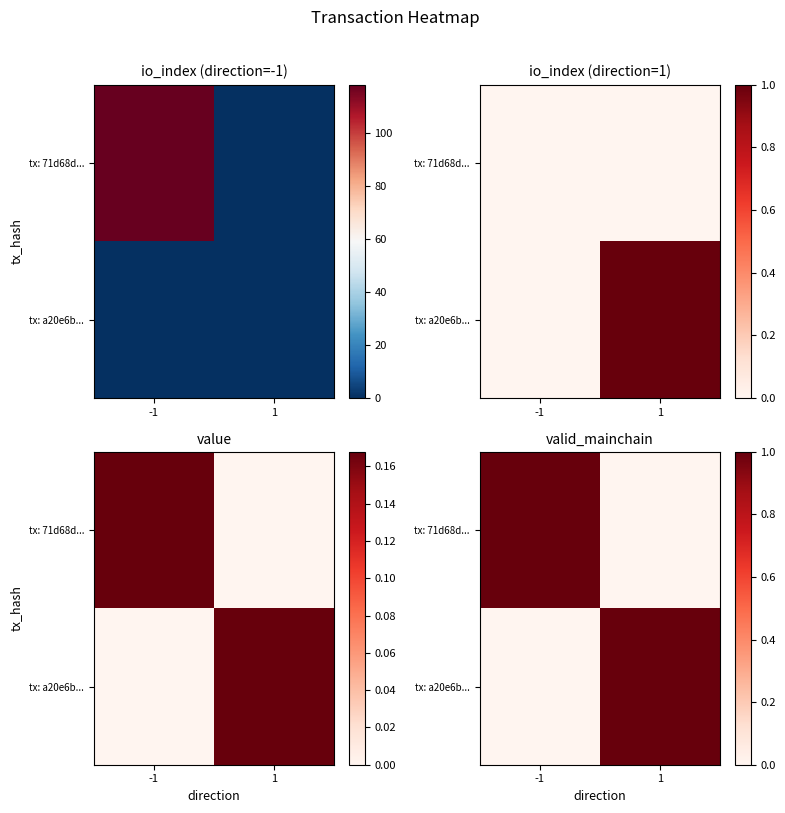

At how many categories does at least one series exceed 0?

2